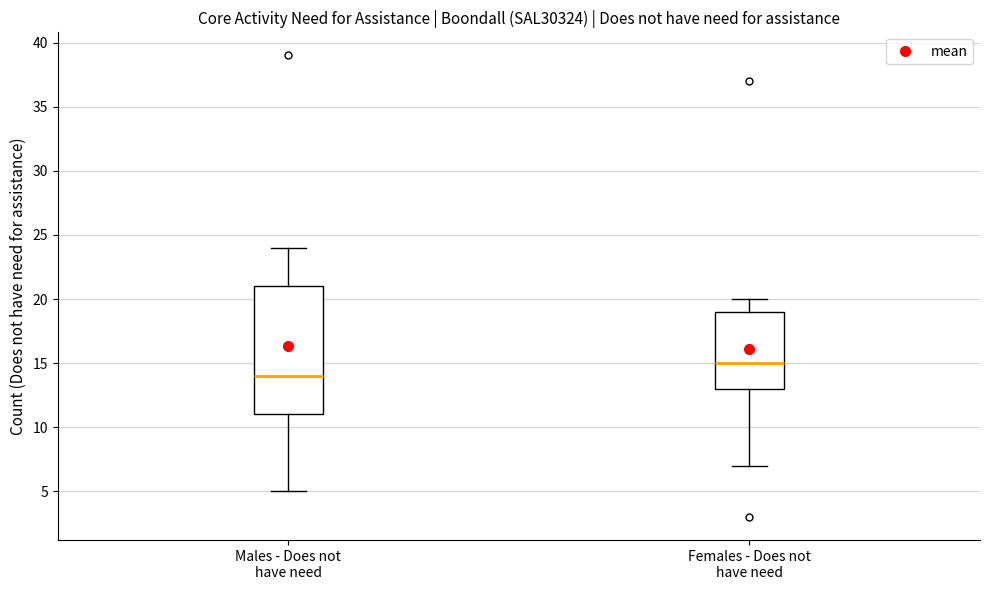

Which box is the tallest, from its lower edge to its upper edge?

Males - Does not have need